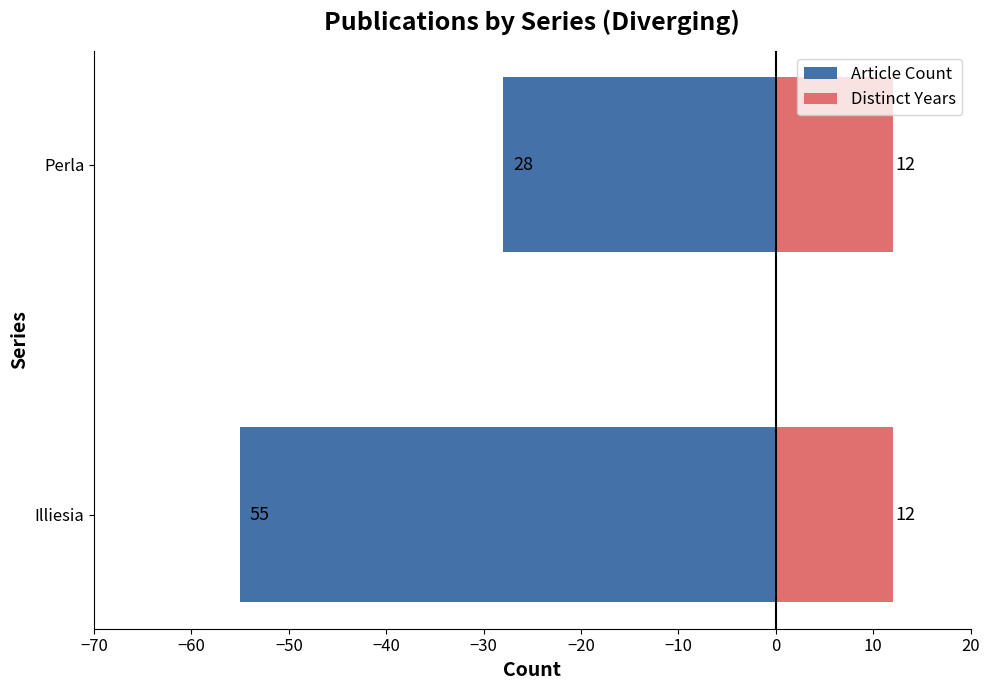

The value of Distinct Years at −70 is 0.8. True or false?

False